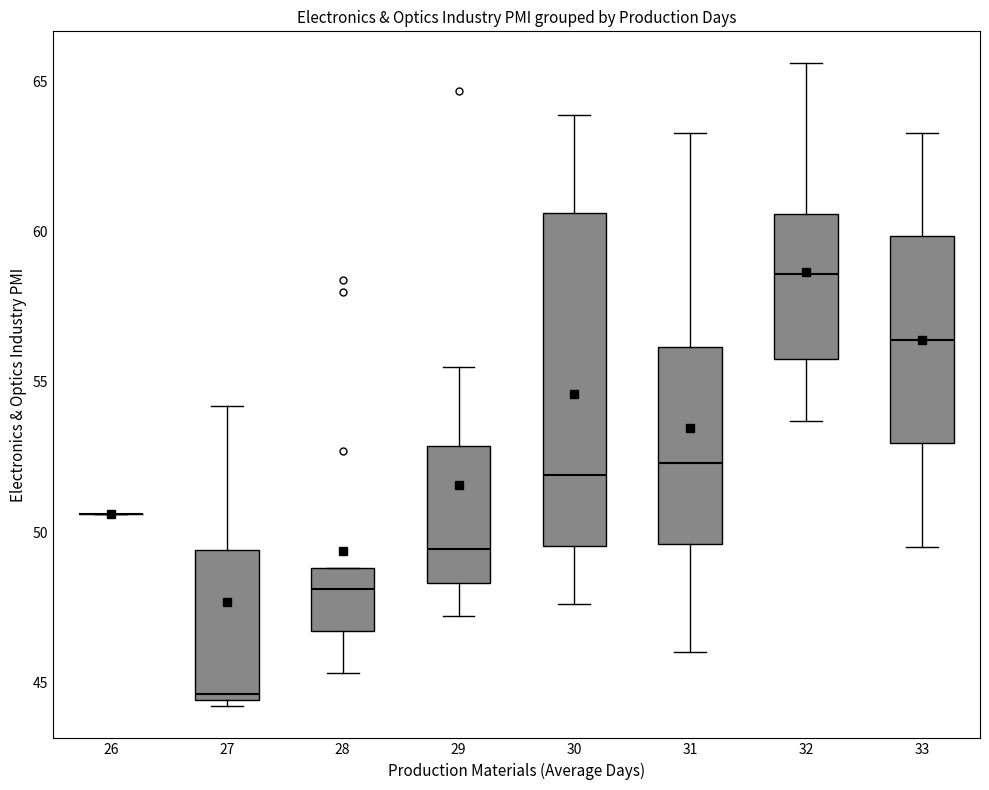

Where is the upper edge of the box at x = 29 on the y-axis? The values are not printed on the chart, so give them approximately, as read against the axis.

53.0